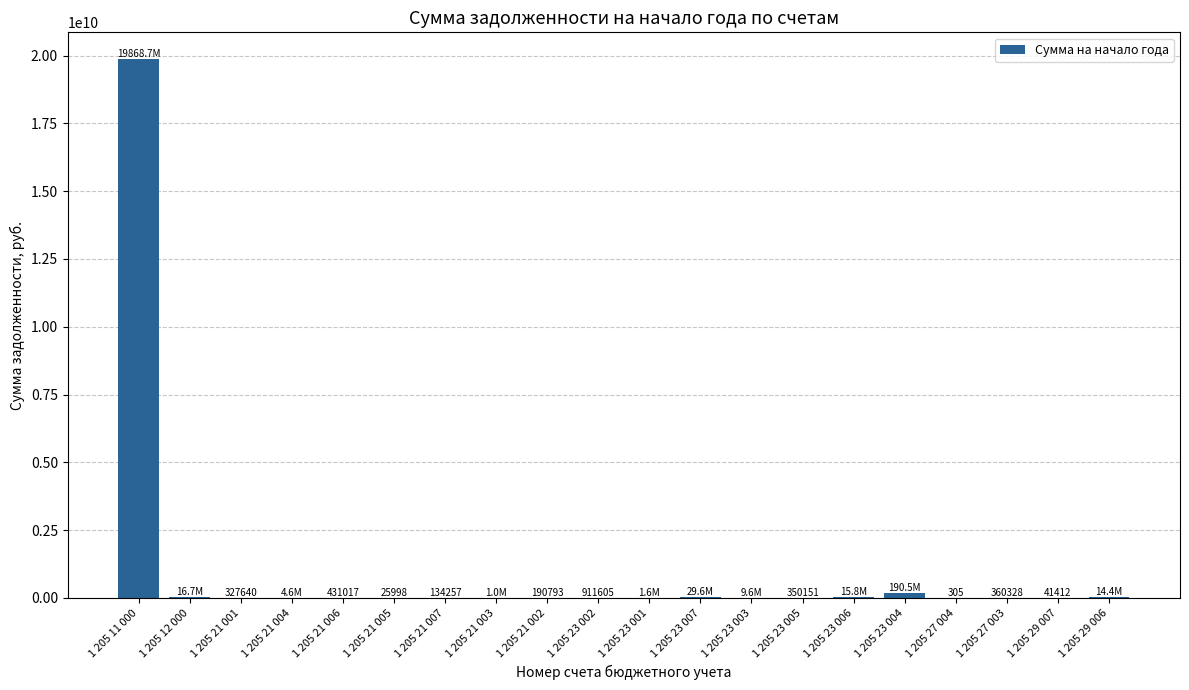

What is the greatest value displayed?

19868718629.1